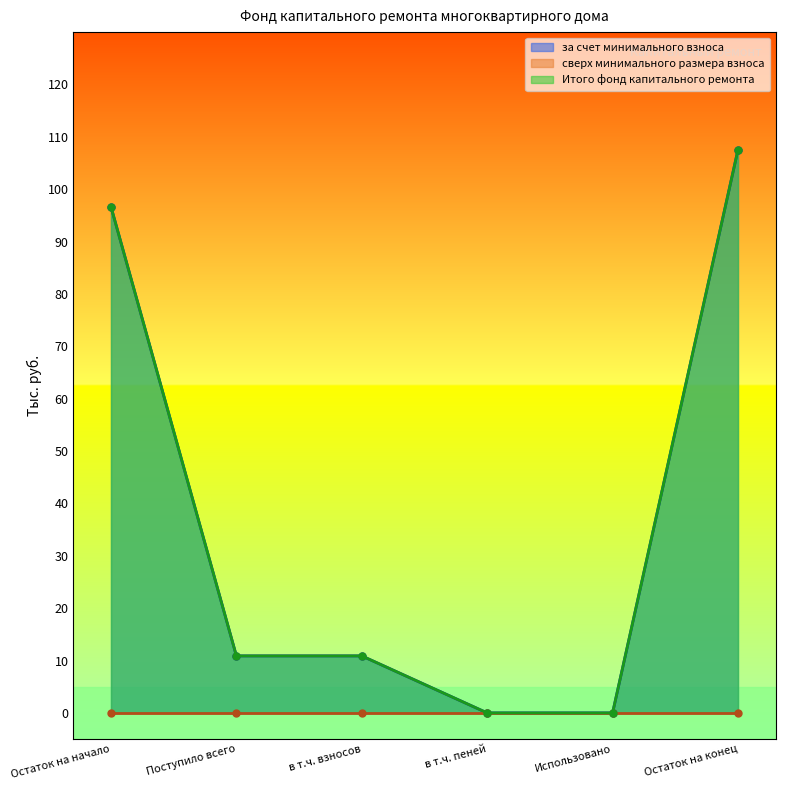

At which category does the chart reach its minimum across all series?

в т.ч. пеней